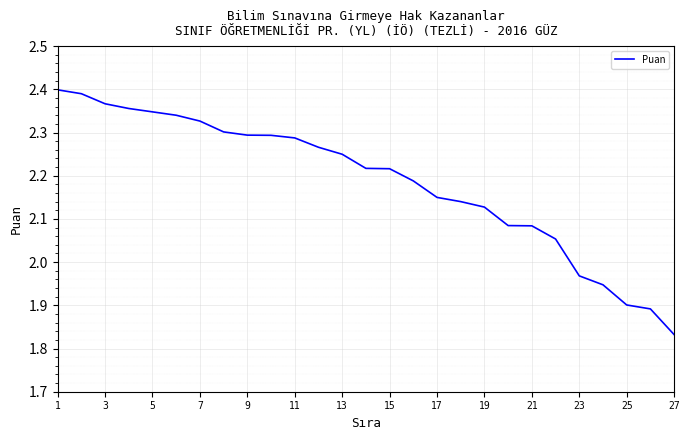

Does the chart have visible grid lines?

Yes